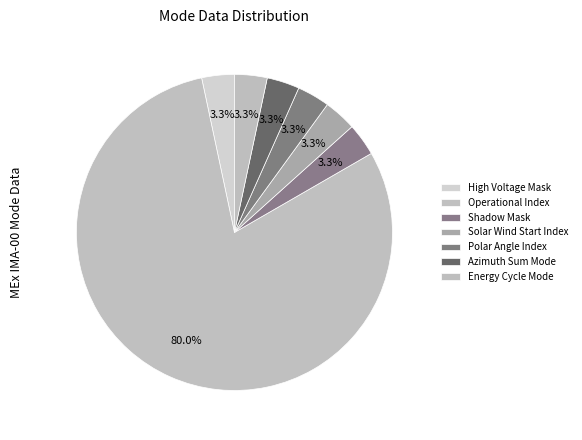

How many segments does this pie chart have?

7